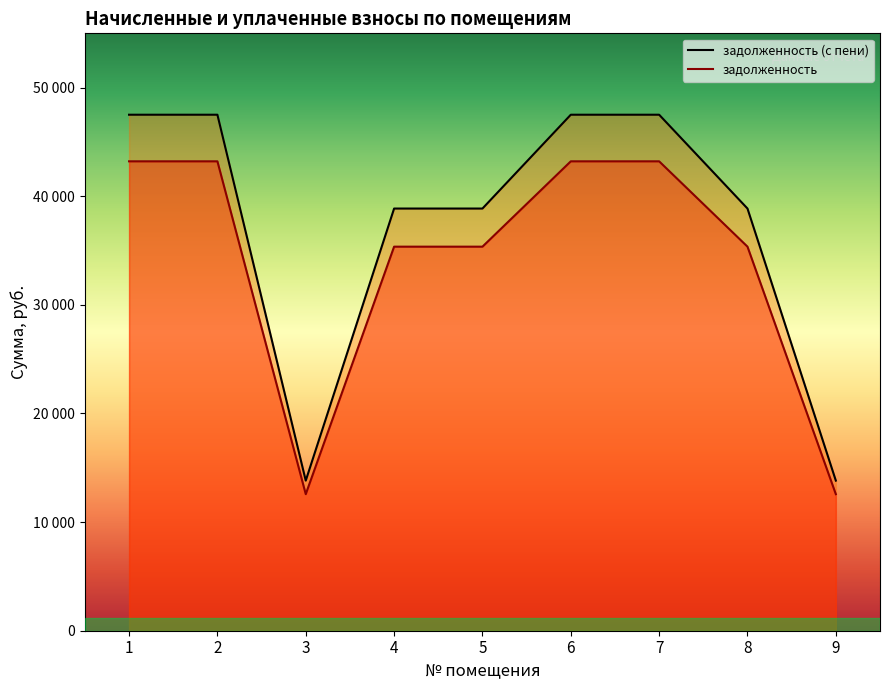

What is the total value across all series at 9?

26392.3